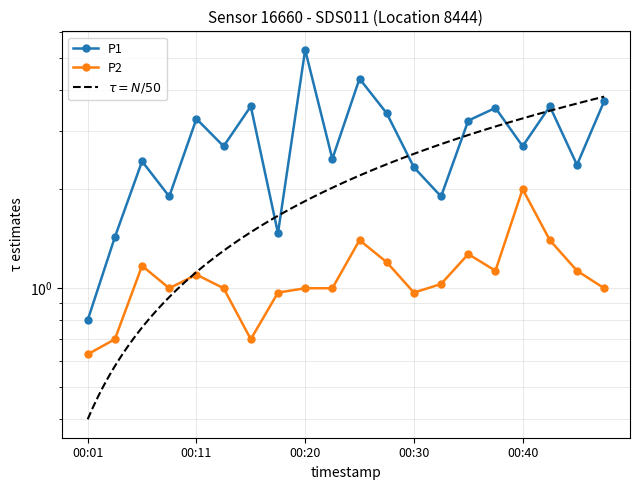

At which category is the sum across all series the highest?

00:20